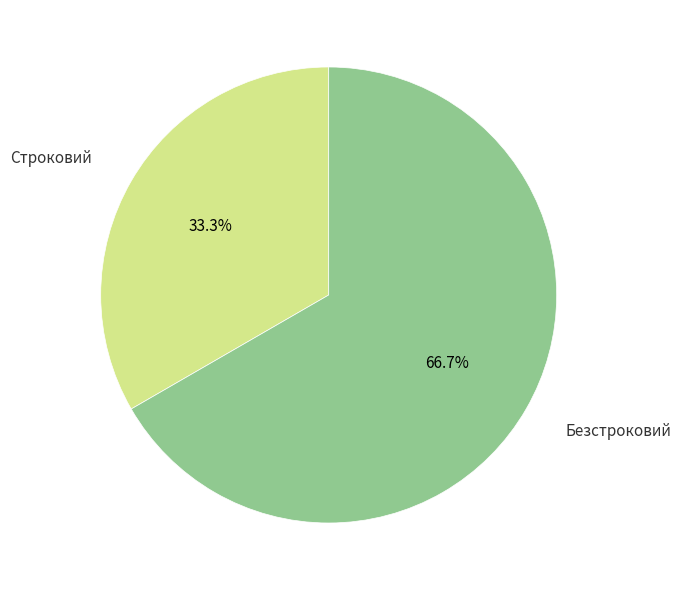

Is there a majority slice in this chart?

Yes